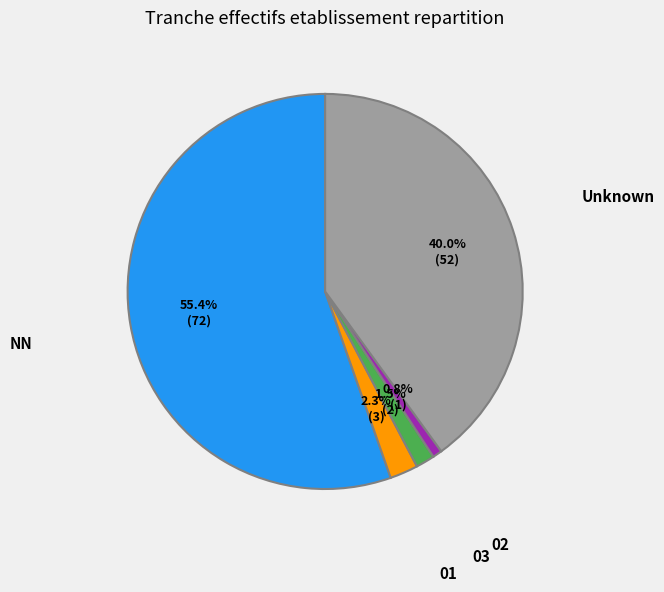

Between NN and 03, which is larger?

NN